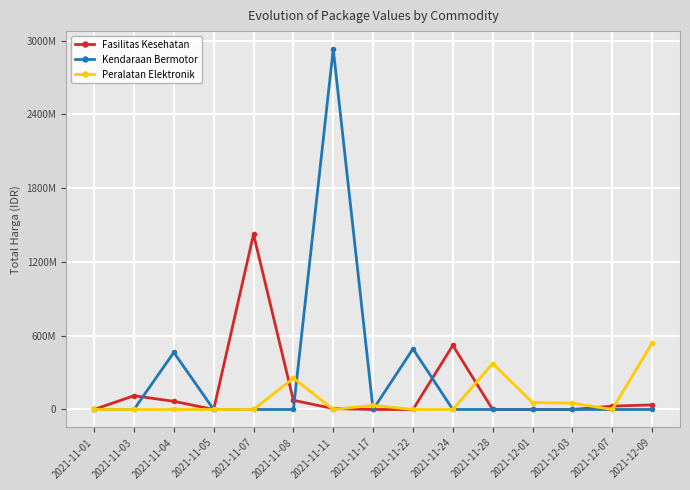

List the series in order of their peak value, highest first.

Kendaraan Bermotor, Fasilitas Kesehatan, Peralatan Elektronik